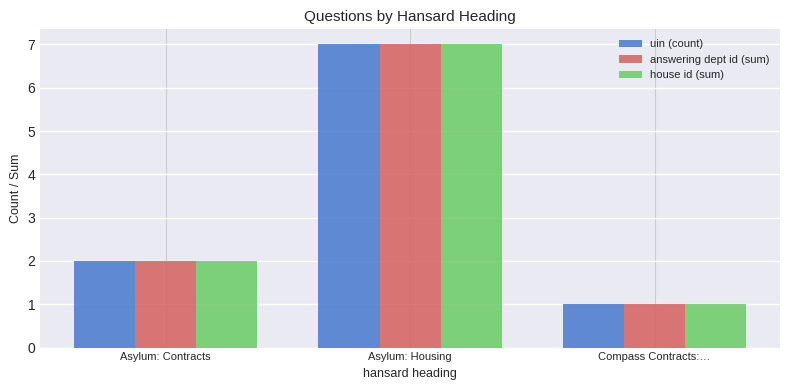

Read the house id (sum) value at Asylum: Housing.

7